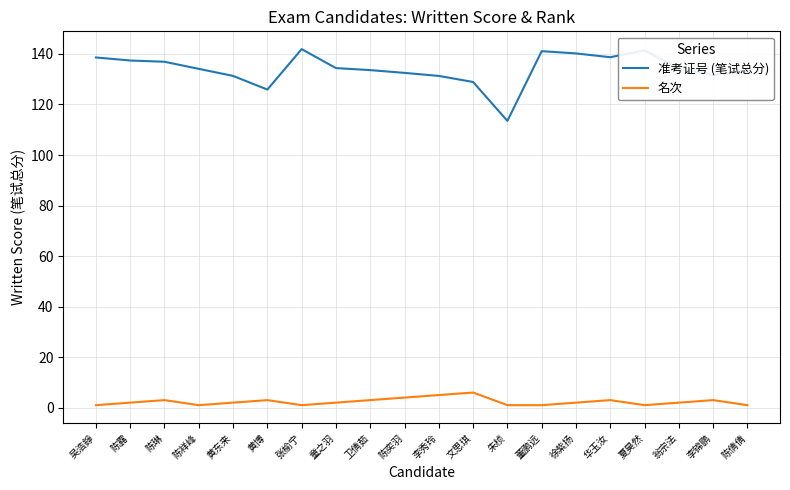

True or false: 准考证号 (笔试总分) and 名次 cross at least once.

False